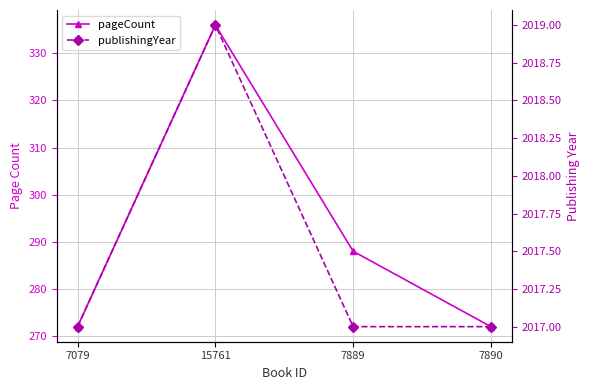

Which category has the highest value in the pageCount series?

15761